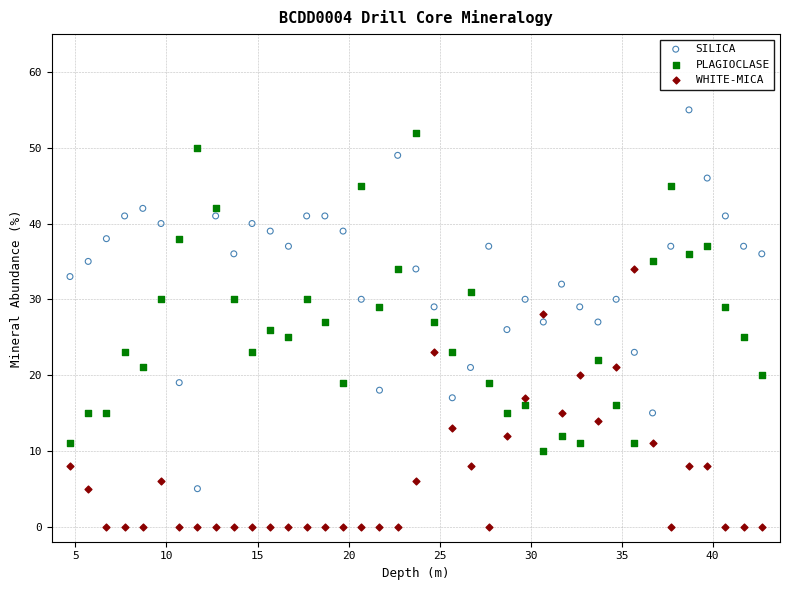

What are all the series names shown in the legend?

SILICA, PLAGIOCLASE, WHITE-MICA